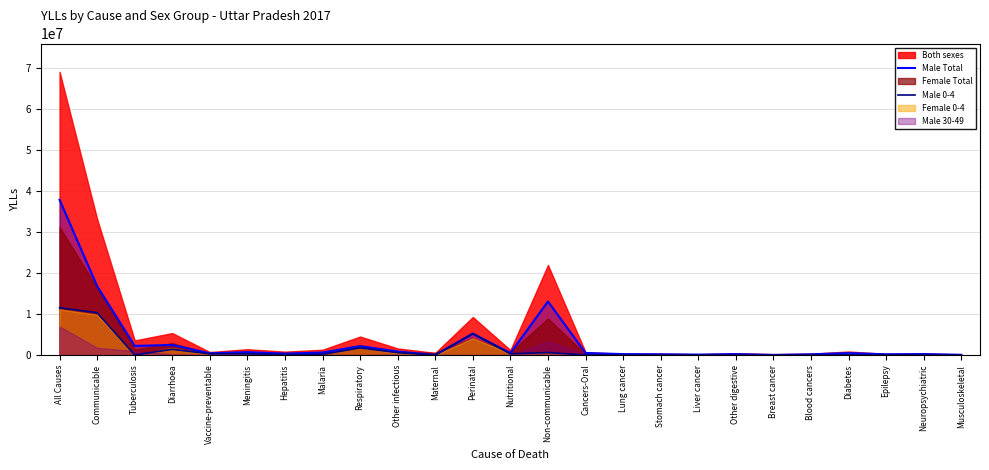

Where is the first local maximum for Male 0-4?

Diarrhoea